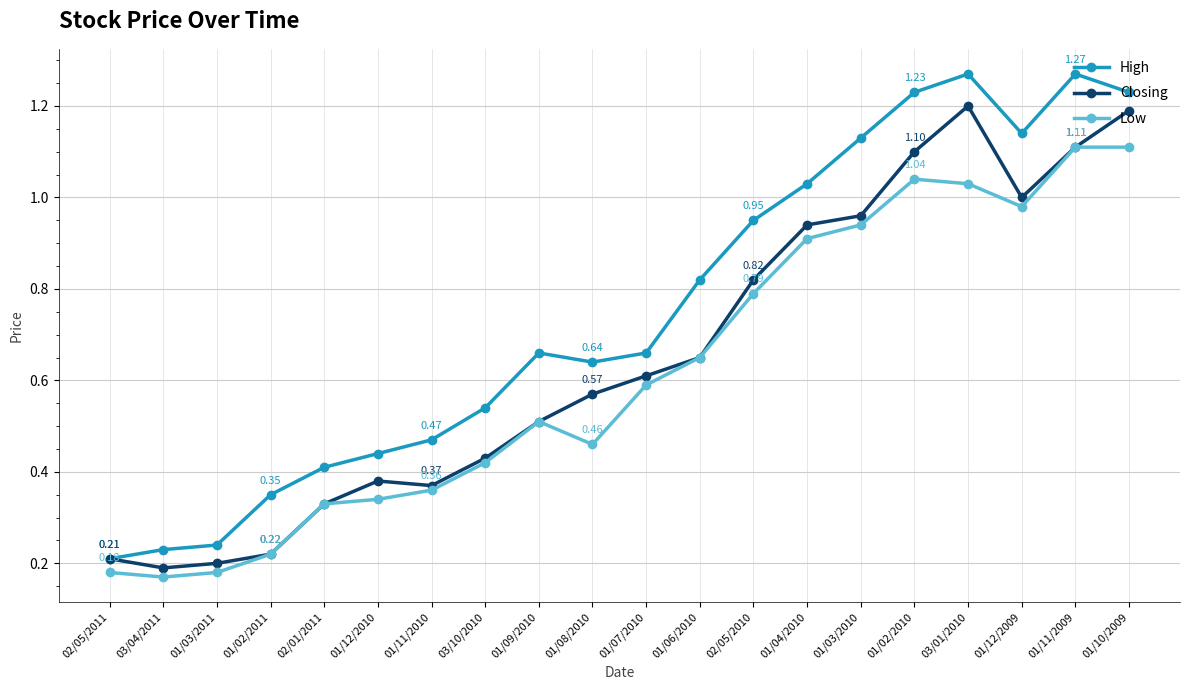

At how many categories does at least one series exceed 0?

20